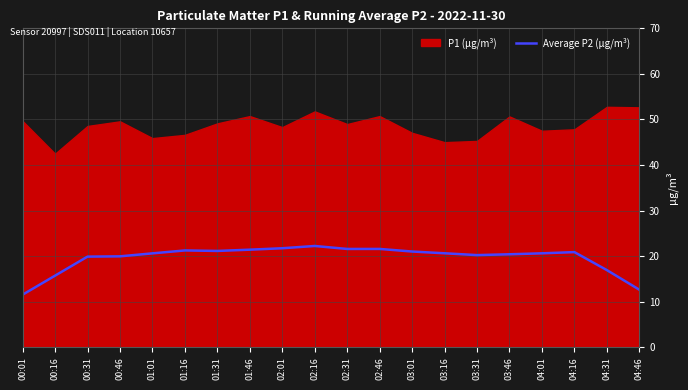

The value of Average P2 (µg/m³) at 02:46 is 8.8. True or false?

False